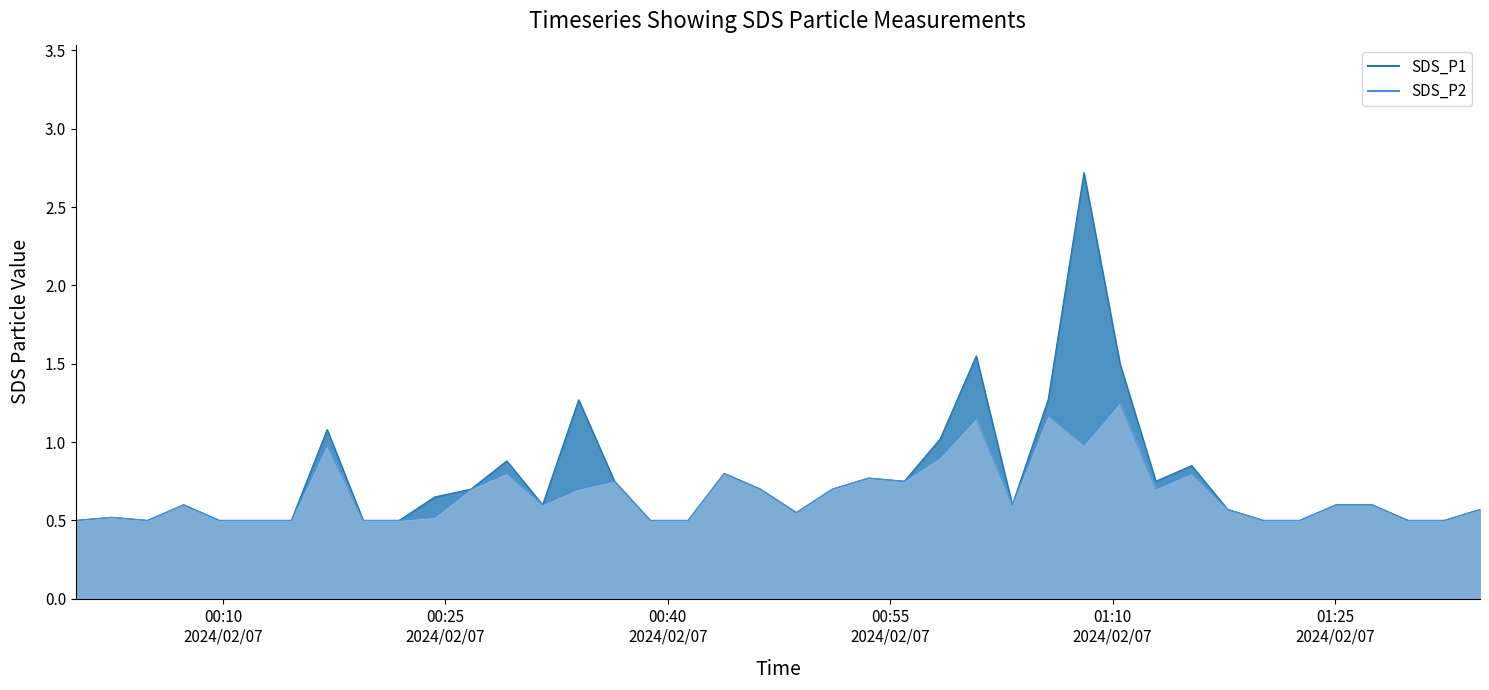

In SDS_P2, how many points are lower than both neighbors (excluding endpoints)?

7